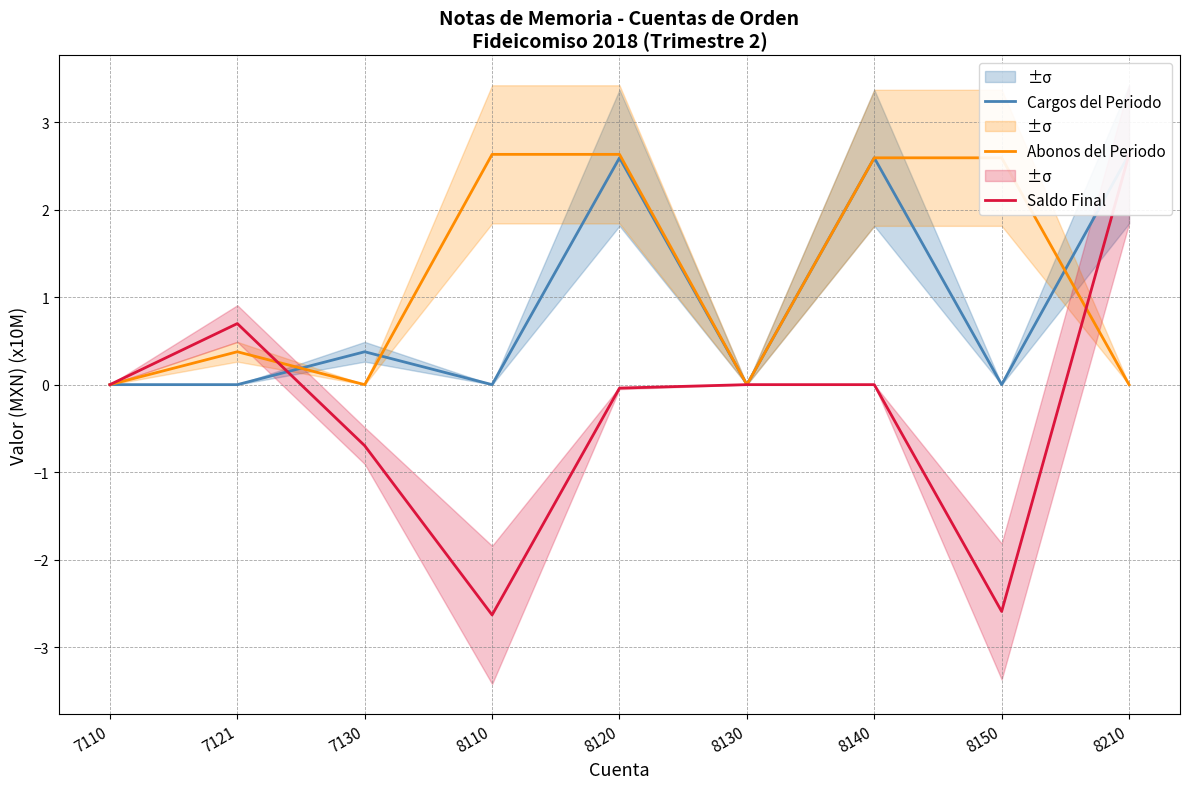

Where is the first local maximum for Saldo Final?

7121